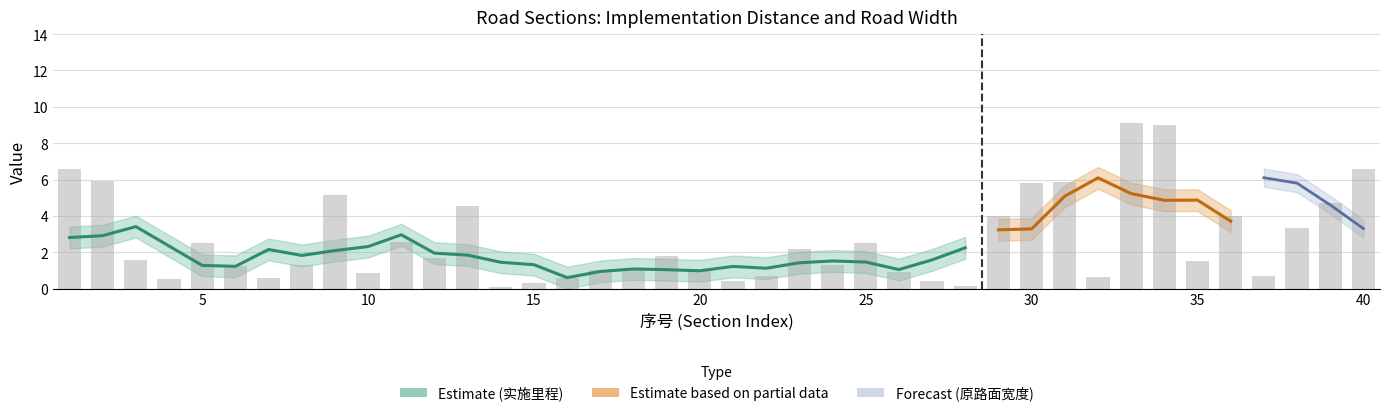

How many bars are there in total?

40